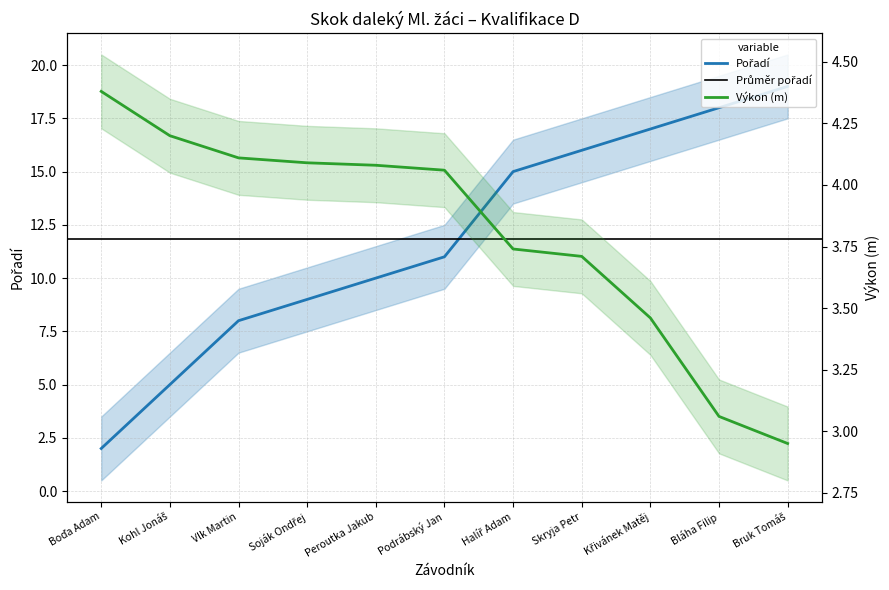

What is the difference between the maximum and second lowest values in the Pořadí series?

14.0